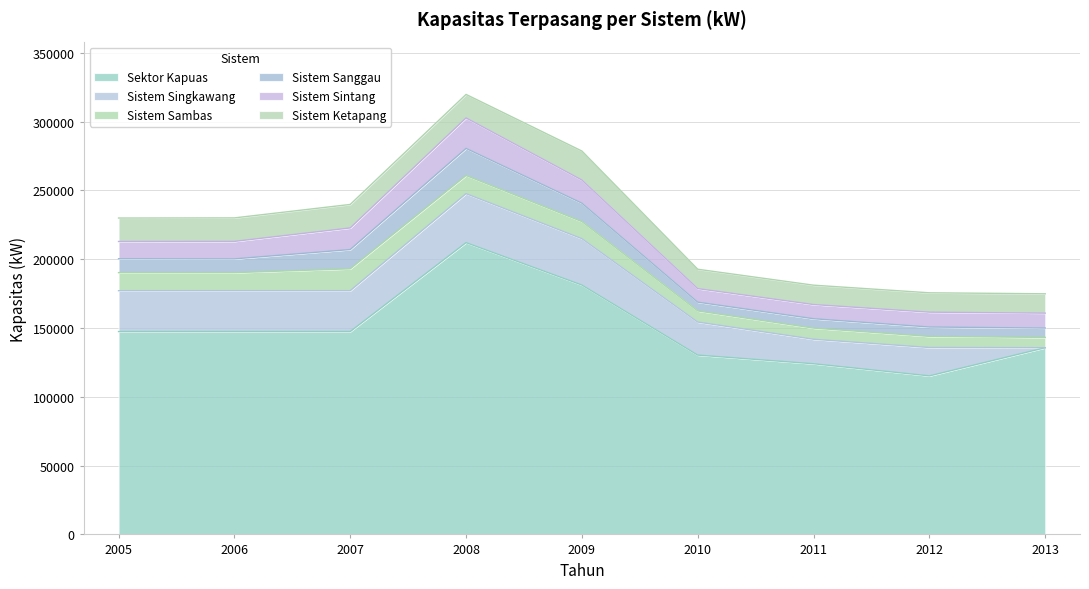

True or false: Sistem Singkawang has a value of 35472 at 2012.

False